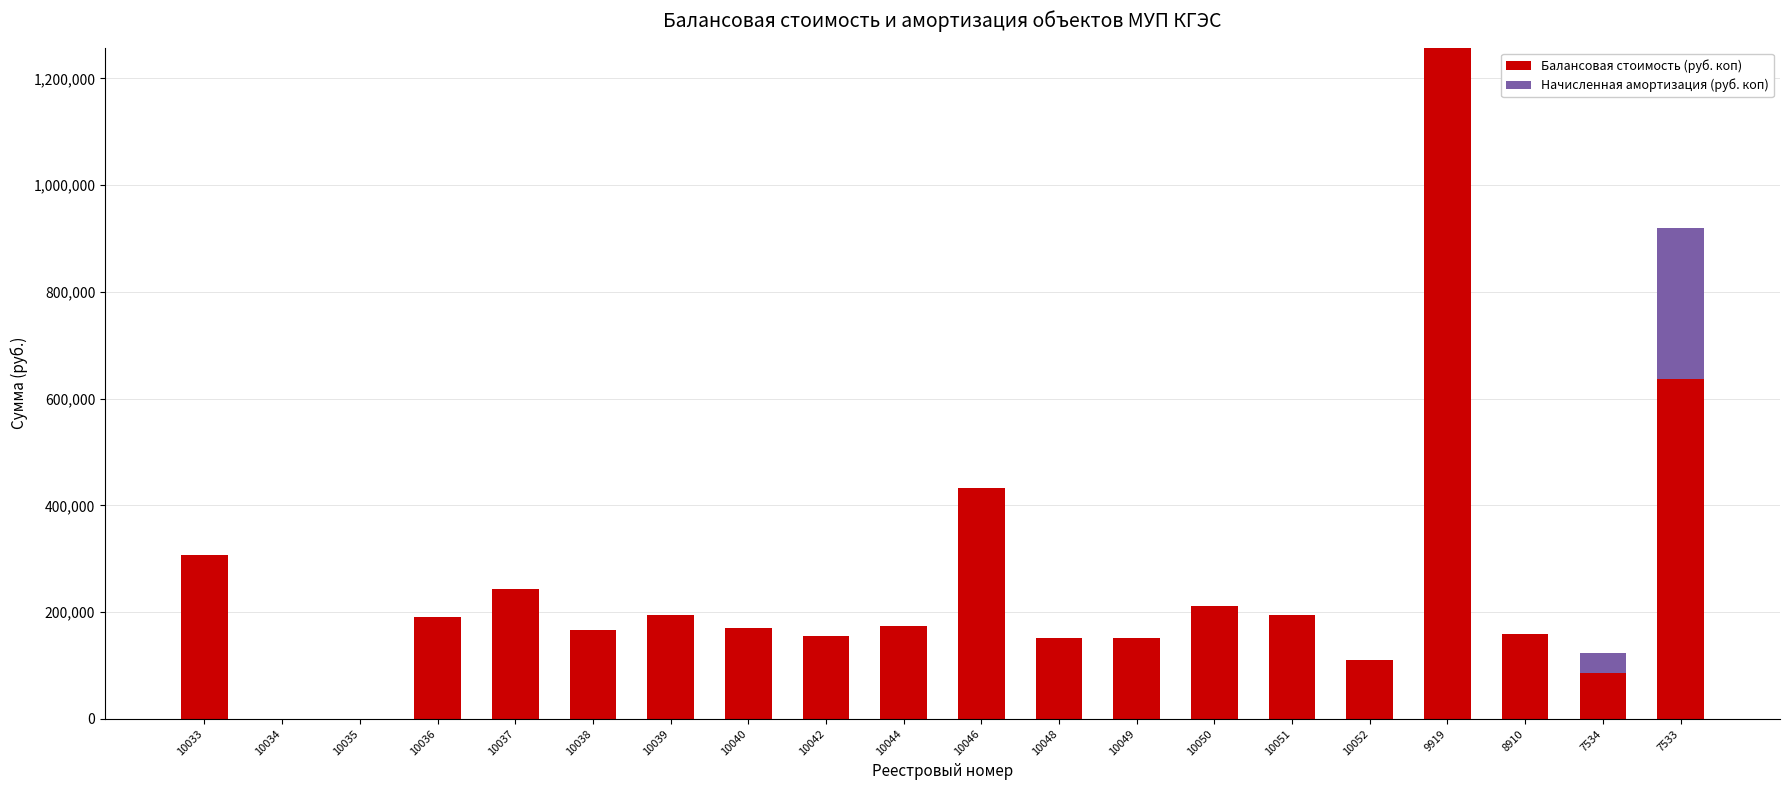

The value of Балансовая стоимость (руб. коп) at 10050 is 116382.1. True or false?

False